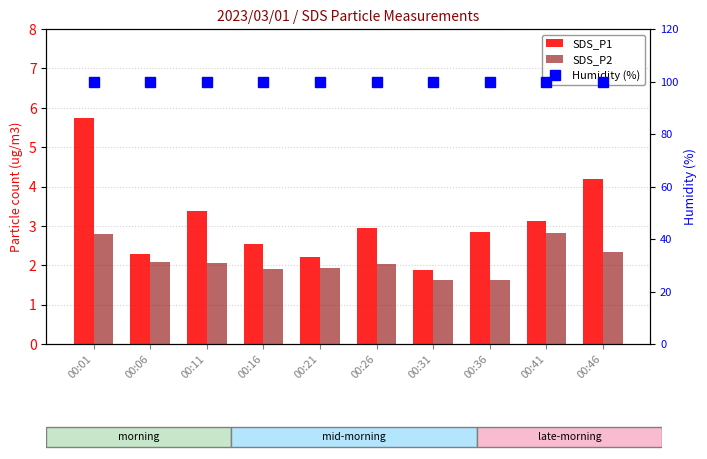

Rank the categories by SDS_P2 value from highest to lowest.

00:41, 00:01, 00:46, 00:06, 00:11, 00:26, 00:21, 00:16, 00:31, 00:36